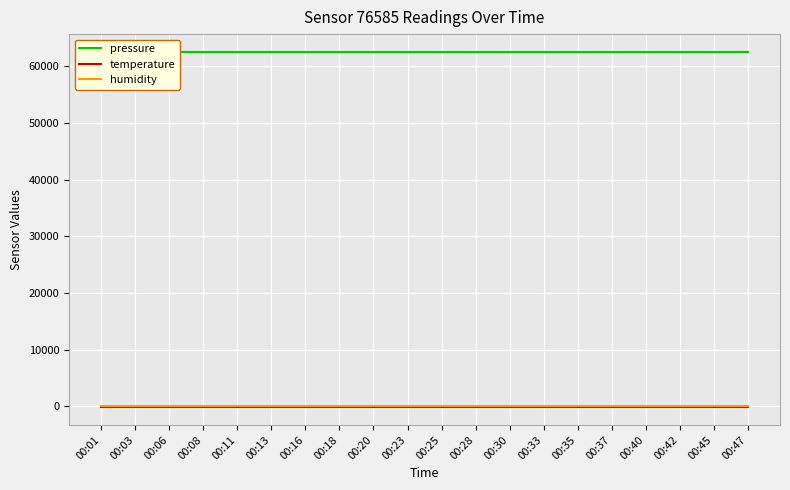

Which series has the widest spread of values?

pressure